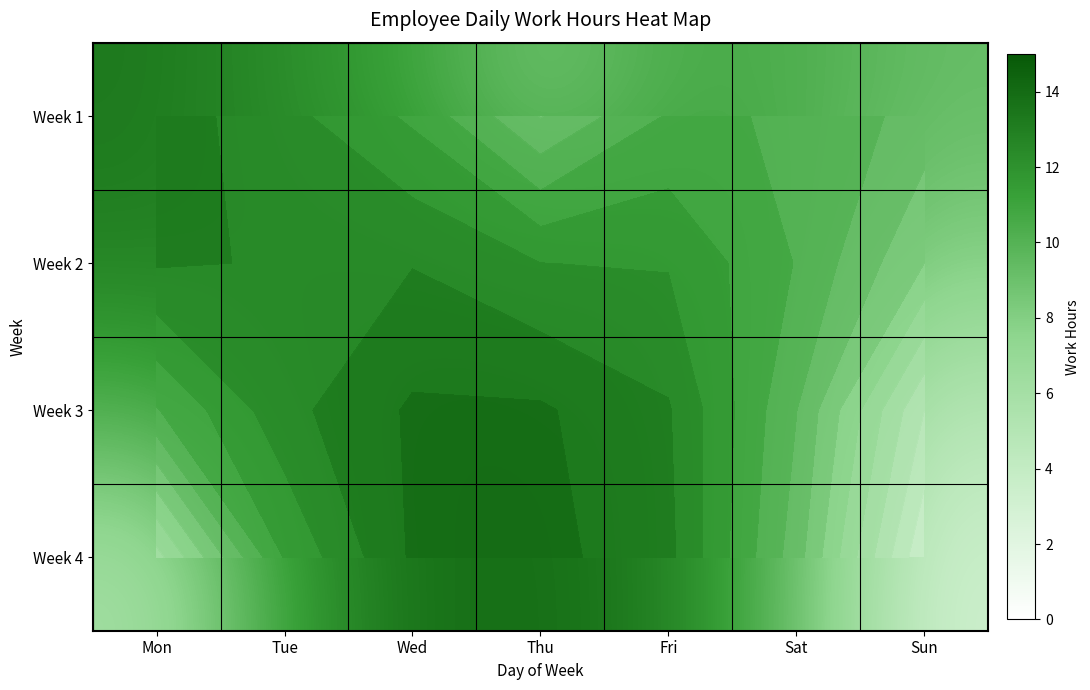

Which label corresponds to the largest value in the chart?

Thu